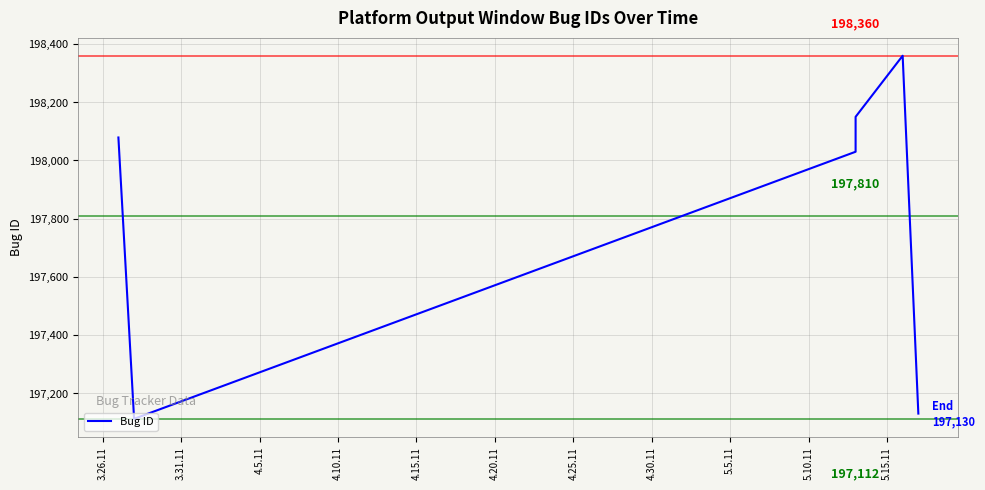

Count the number of values greater than 198079.

2